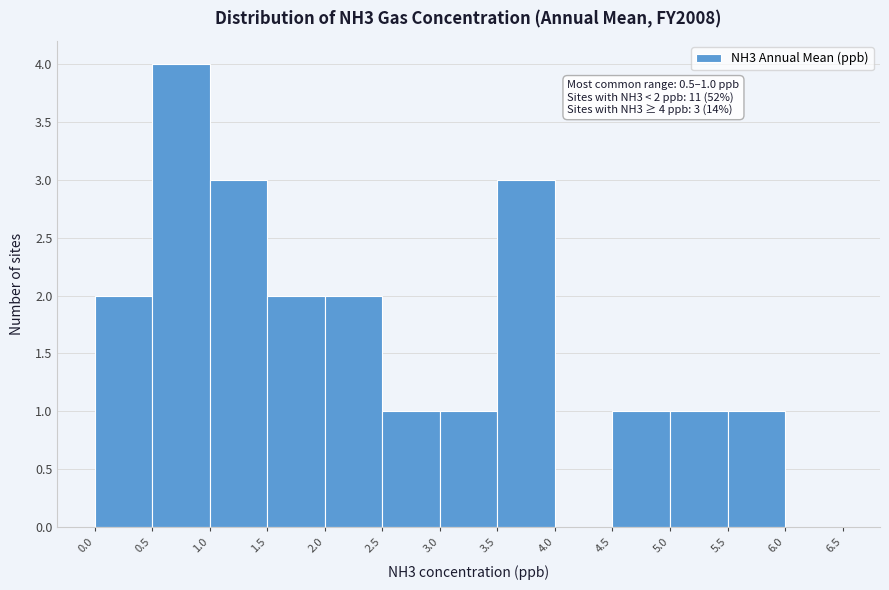

Over which range of the x-axis is the bar tallest?

0.5 to 1.0